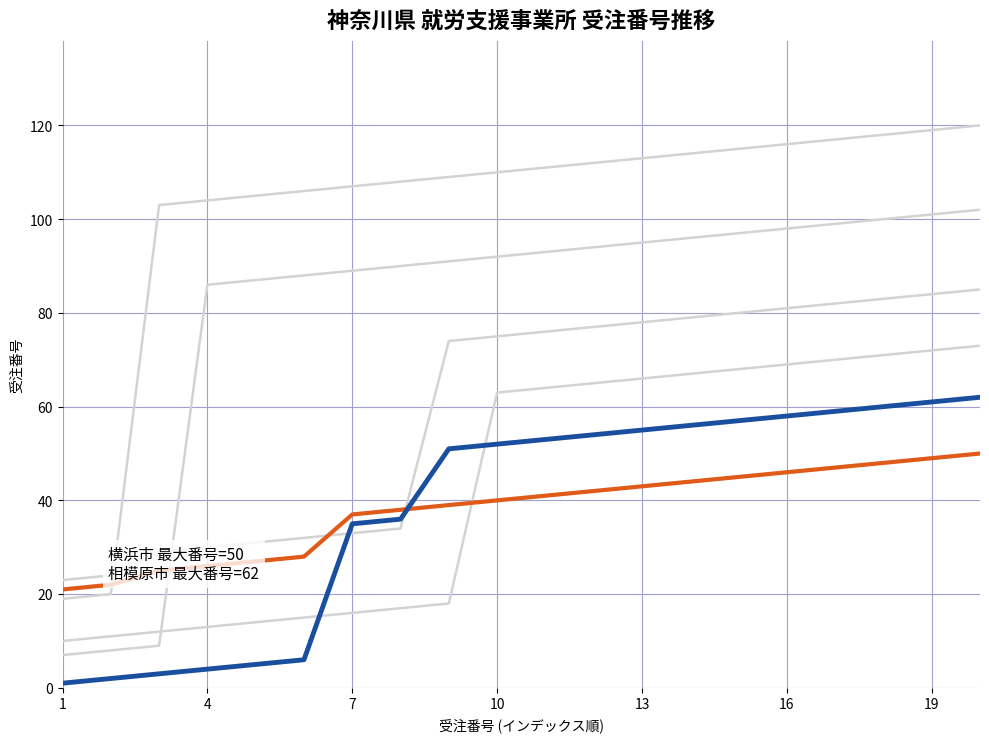

Reading left to right, what are all the values shown in this chart?

小田原市: 10	11	12	13	14	15	16	17	18	63	64	65	66	67	68	69	70	71	72	73
横須賀市: 23	24	29	30	31	32	33	34	74	75	76	77	78	79	80	81	82	83	84	85
平塚市: 7	8	9	86	87	88	89	90	91	92	93	94	95	96	97	98	99	100	101	102
開成町: 19	20	103	104	105	106	107	108	109	110	111	112	113	114	115	116	117	118	119	120
相模原市: 1	2	3	4	5	6	35	36	51	52	53	54	55	56	57	58	59	60	61	62
横浜市: 21	22	25	26	27	28	37	38	39	40	41	42	43	44	45	46	47	48	49	50